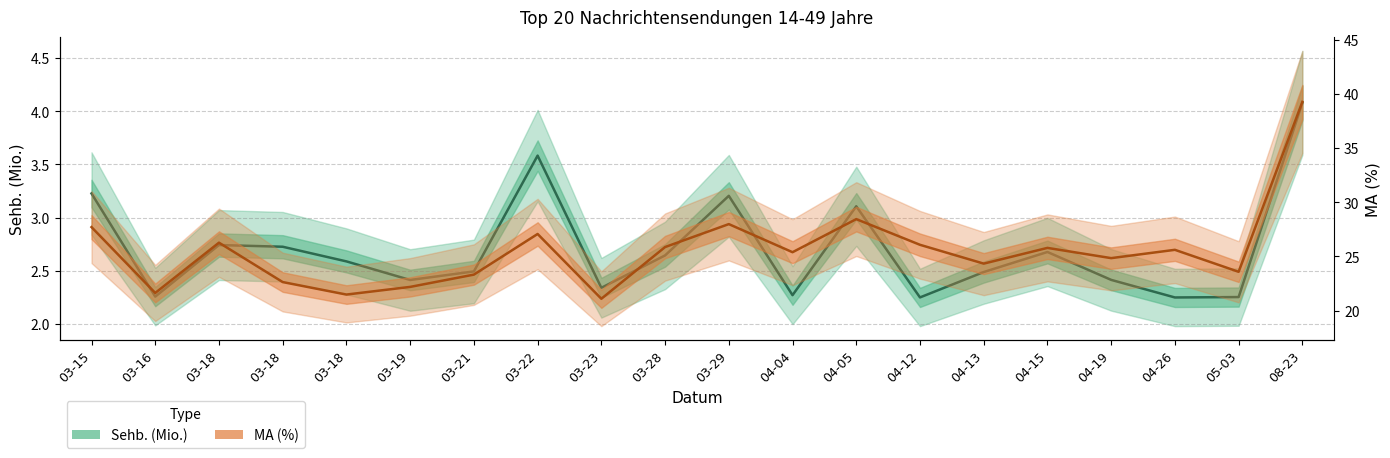

List the series in order of their peak value, highest first.

MA (%), Sehb. (Mio.)